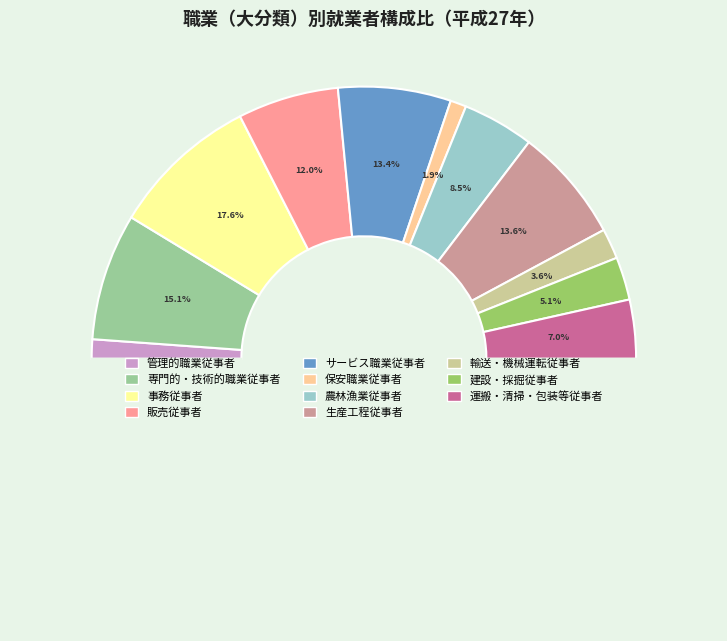

To the nearest percent, what is the average slice percentage?

9%